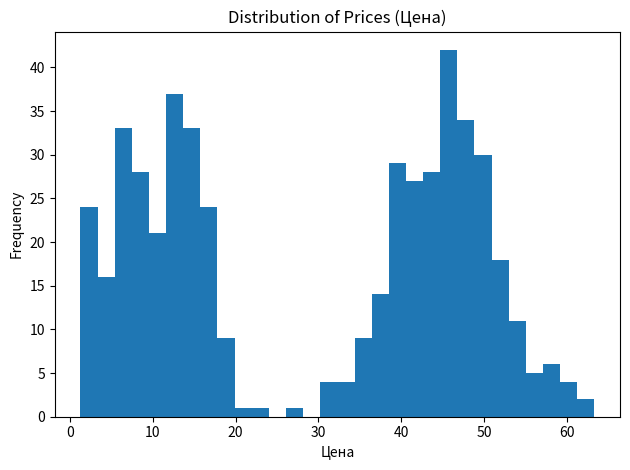

Around what value on the x-axis is the tallest bar? Give the approximate position of its centre, as read against the axis.

46